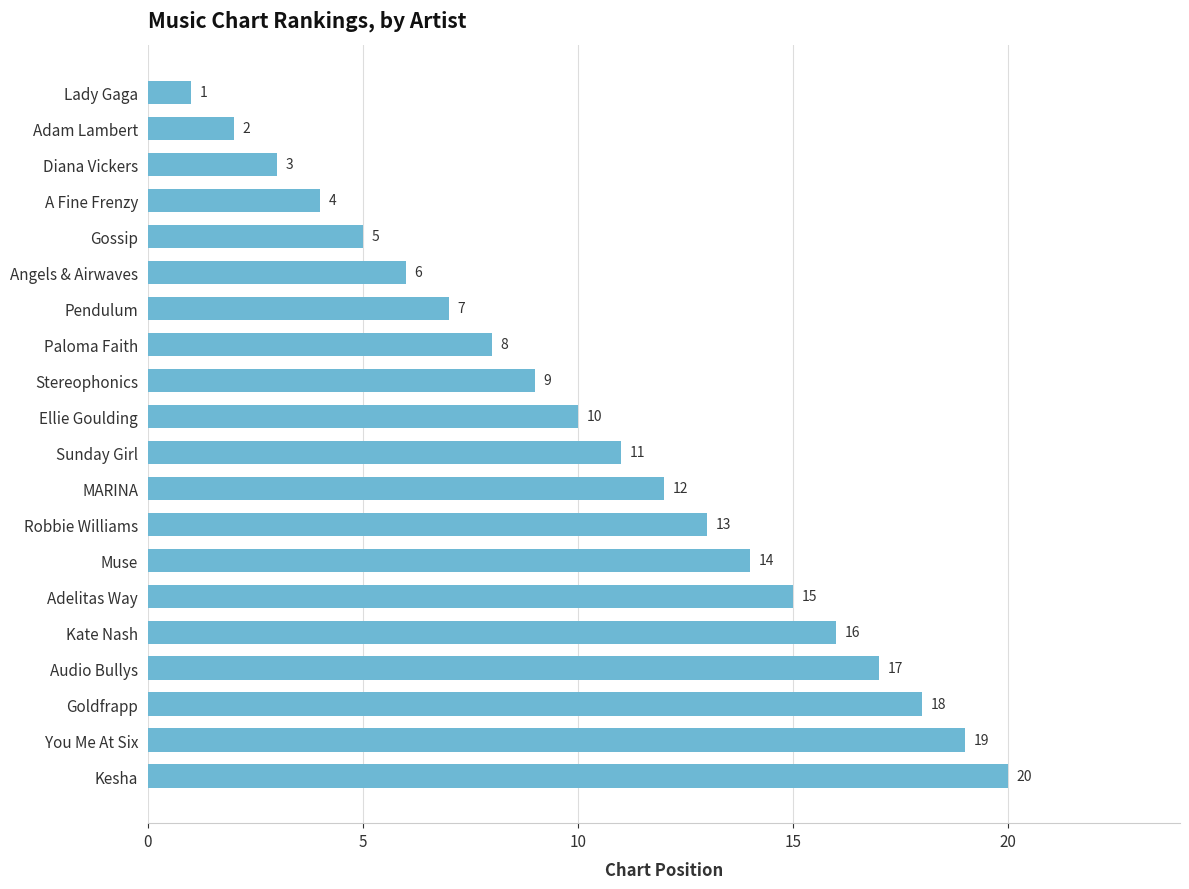

Reading bottom to top, extract all data points from this chart.

20	19	18	17	16	15	14	13	12	11	10	9	8	7	6	5	4	3	2	1